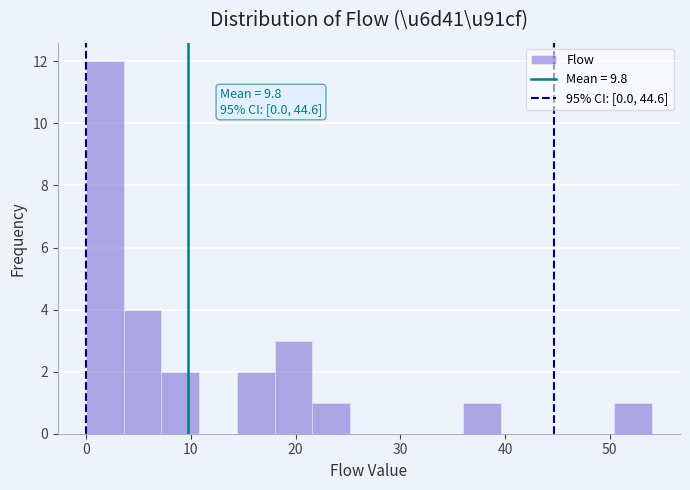

Read against the x-axis, roughly where is the centre of the tallest bar?

2